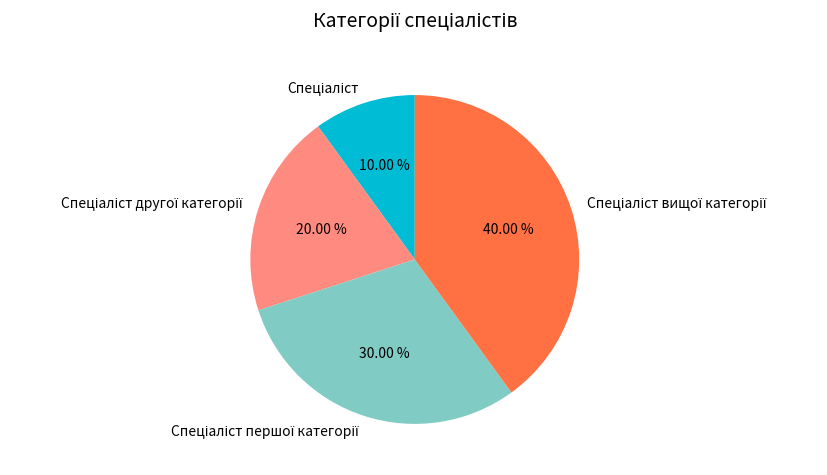

Does any single category account for the majority?

No